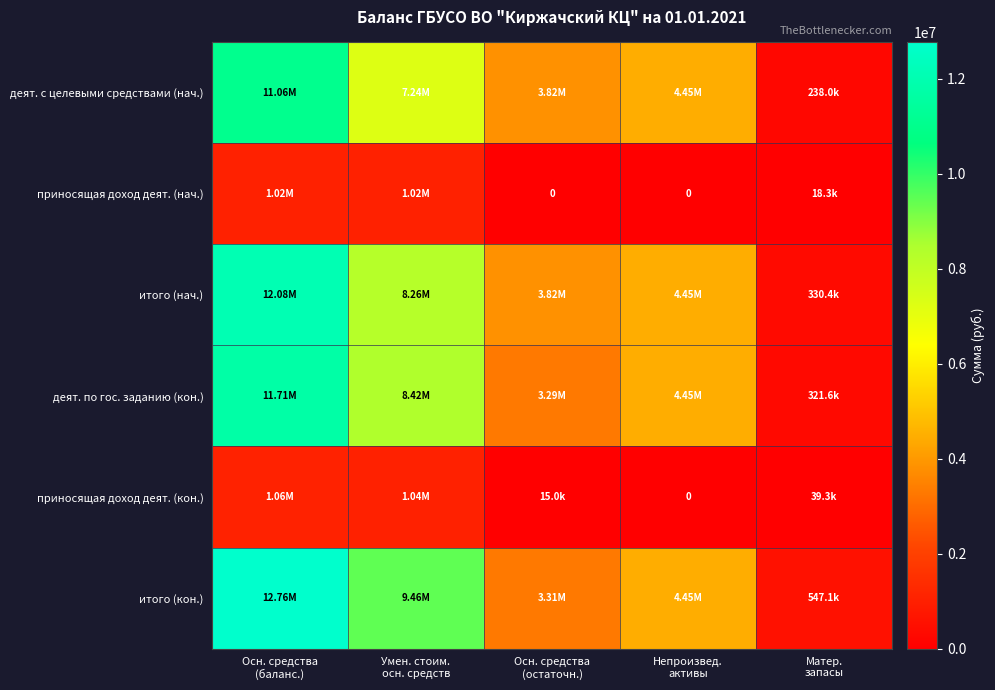

What is the approximate value of деят. по гос. заданию (кон.) at Умен. стоим. осн. средств?

8415554.4